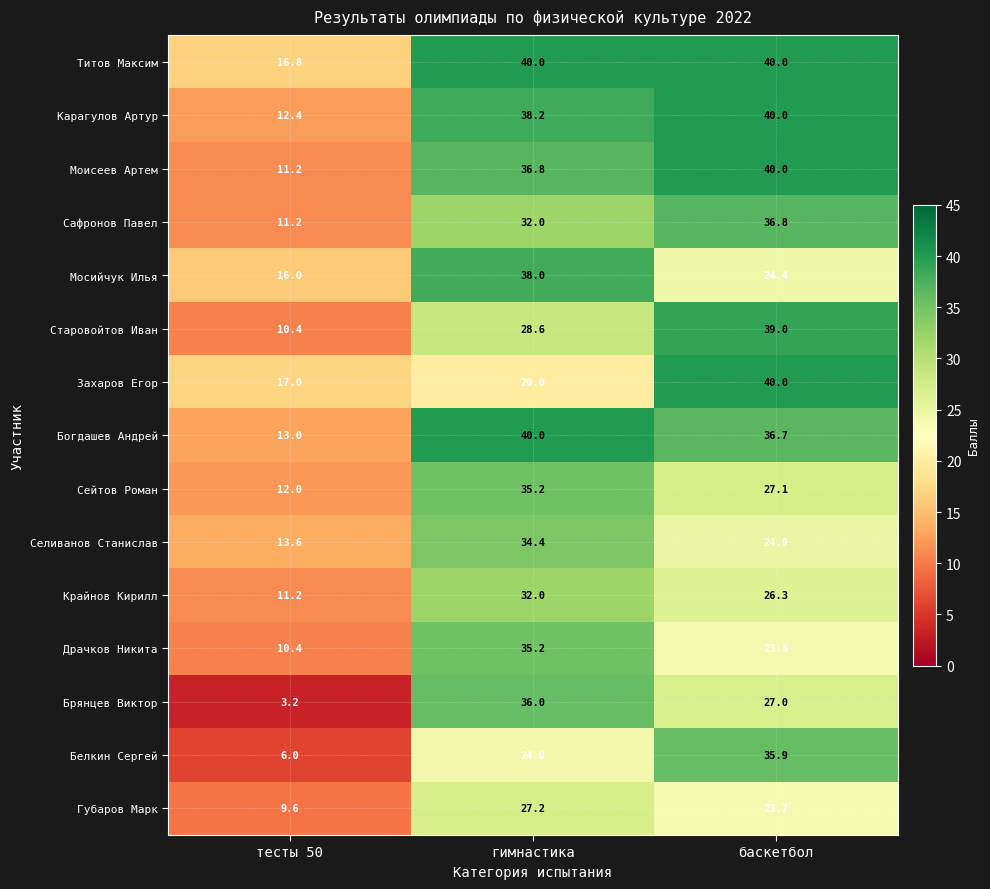

How many distinct data groups are displayed?

15